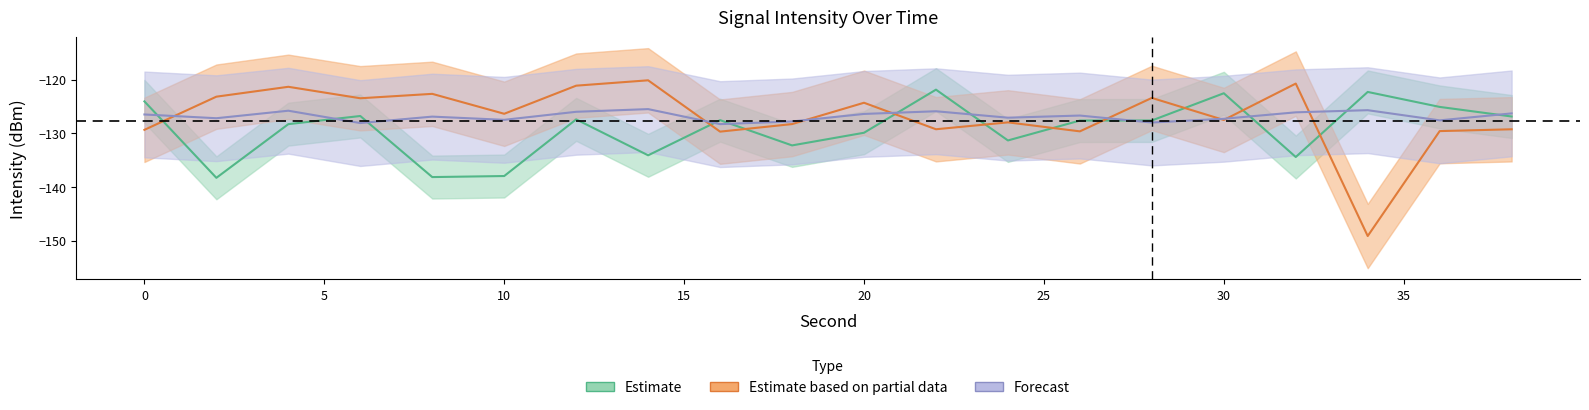

Reading left to right, transcribe all the data shown in this chart.

Estimate: -124.1	-138.3	-128.3	-126.8	-138.2	-138.0	-127.4	-134.1	-127.6	-132.3	-129.9	-121.9	-131.3	-127.6	-127.6	-122.5	-134.4	-122.3	-125.1	-126.9
Estimate based on partial data: -129.4	-123.2	-121.3	-123.5	-122.7	-126.4	-121.1	-120.1	-129.7	-128.3	-124.3	-129.3	-128.0	-129.6	-123.4	-127.5	-120.7	-149.2	-129.6	-129.3
Forecast: -126.5	-127.2	-125.8	-128.1	-126.9	-127.5	-126.0	-125.5	-128.3	-127.8	-126.4	-125.9	-127.1	-126.7	-128.0	-127.3	-126.1	-125.7	-127.6	-126.3